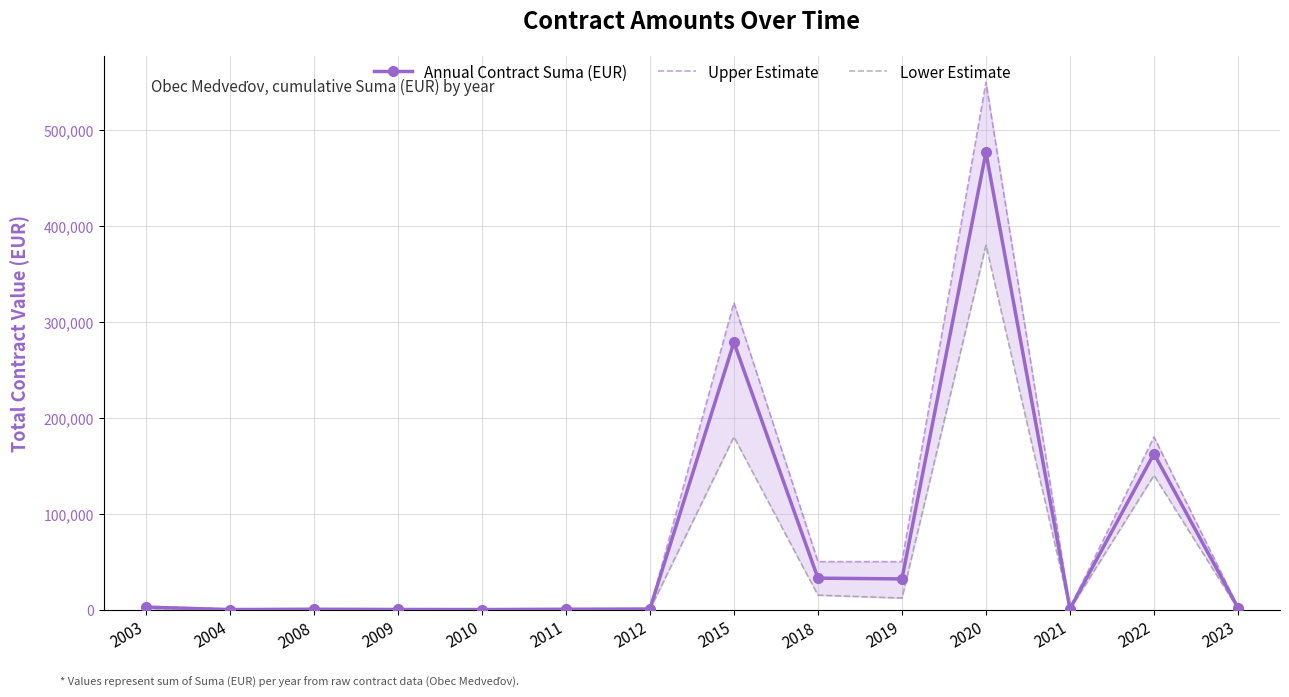

Which category has the lowest value in the Upper Estimate series?

2010